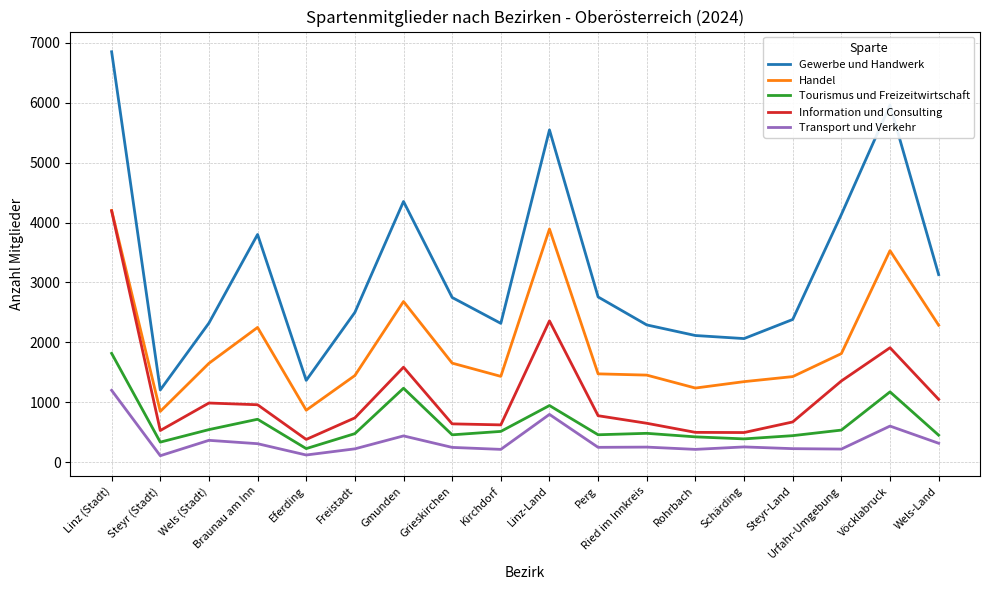

What is the highest value of the Gewerbe und Handwerk series?

6852